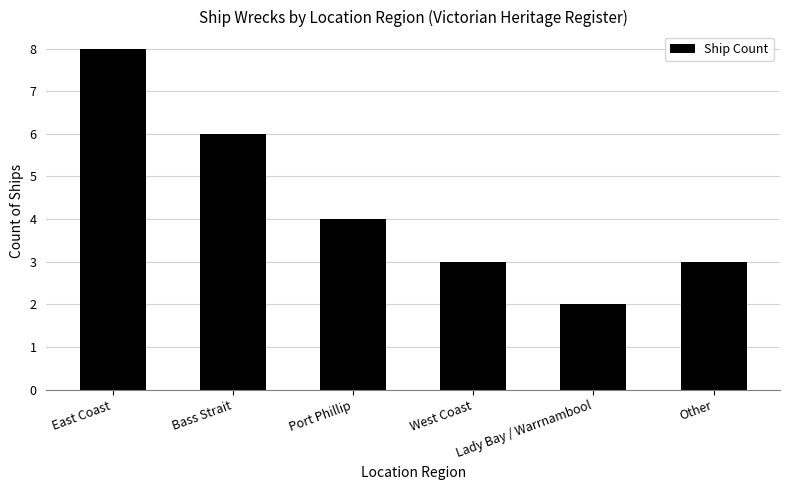

What is the maximum value shown in the chart?

8